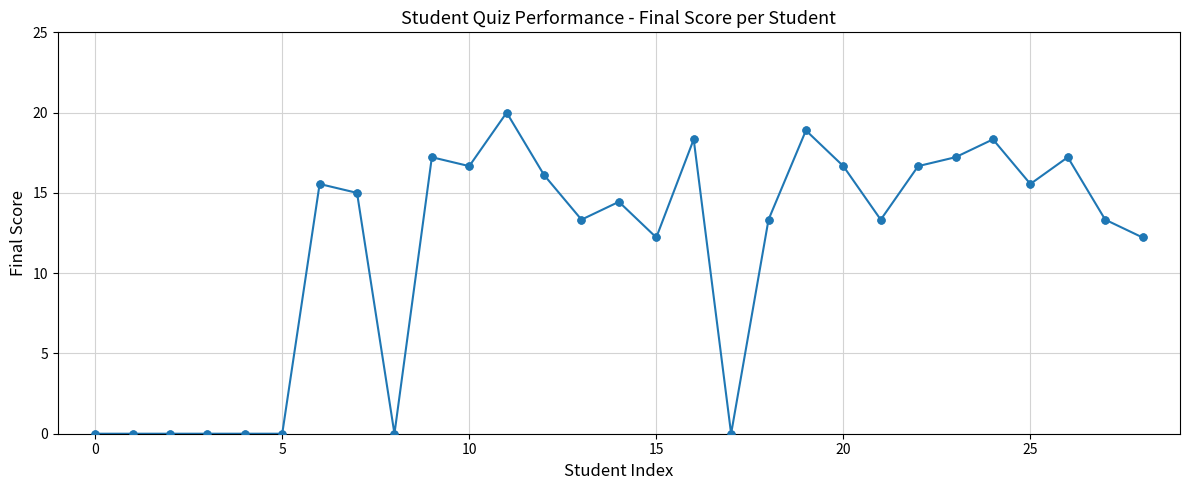

What is the maximum value shown in the chart?

20.0